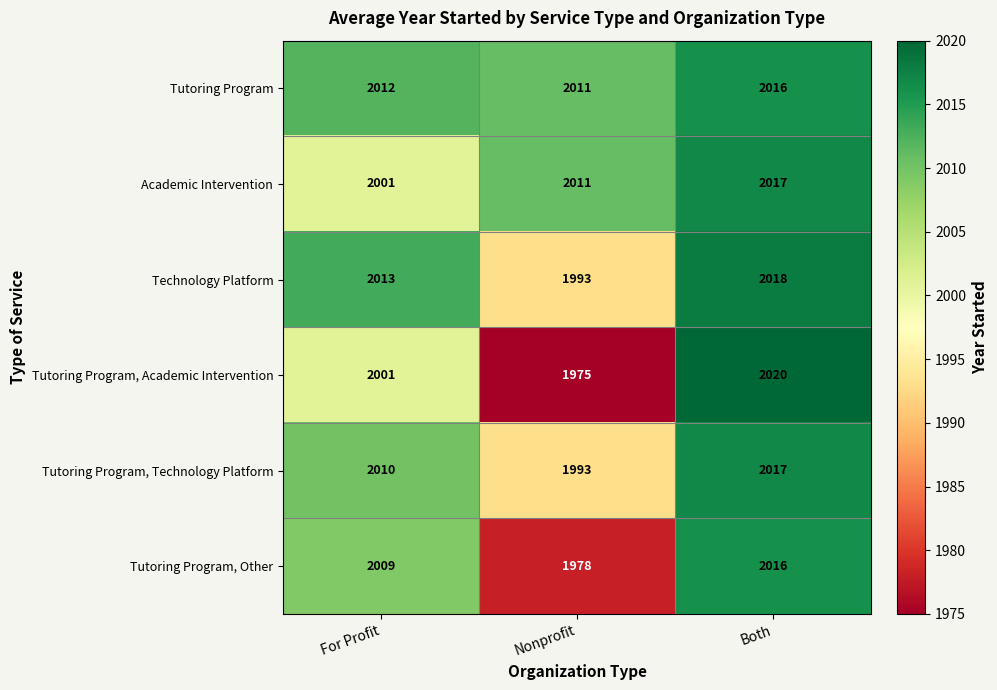

Which series has the widest spread of values?

Tutoring Program, Academic Intervention